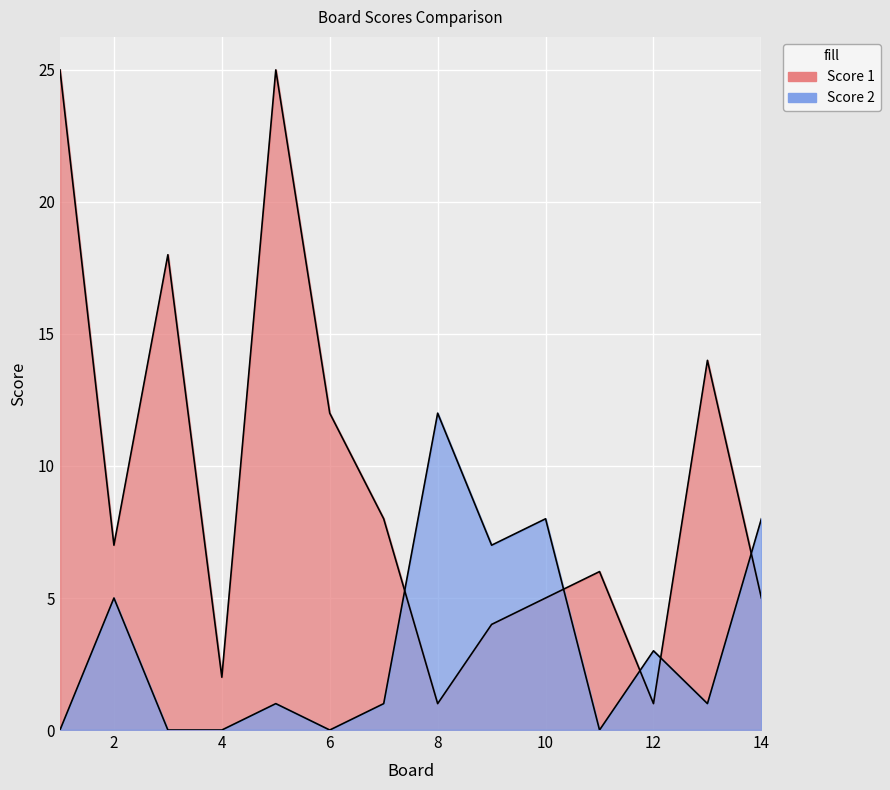

Reading left to right, list all the values displayed in this chart.

Score 1: 1=25	2=7	3=18	4=2	5=25	6=12	7=8	8=1	9=4	10=5	11=6	12=1	13=14	14=5
Score 2: 1=0	2=5	3=0	4=0	5=1	6=0	7=1	8=12	9=7	10=8	11=0	12=3	13=1	14=8